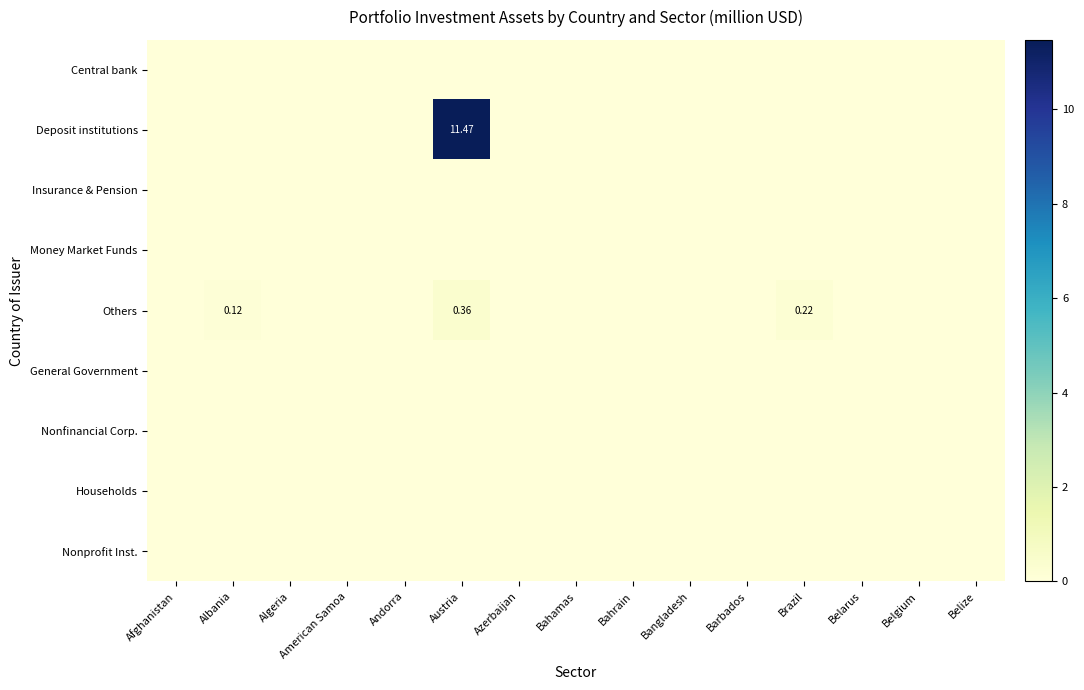

Which label corresponds to the largest value in the chart?

Austria